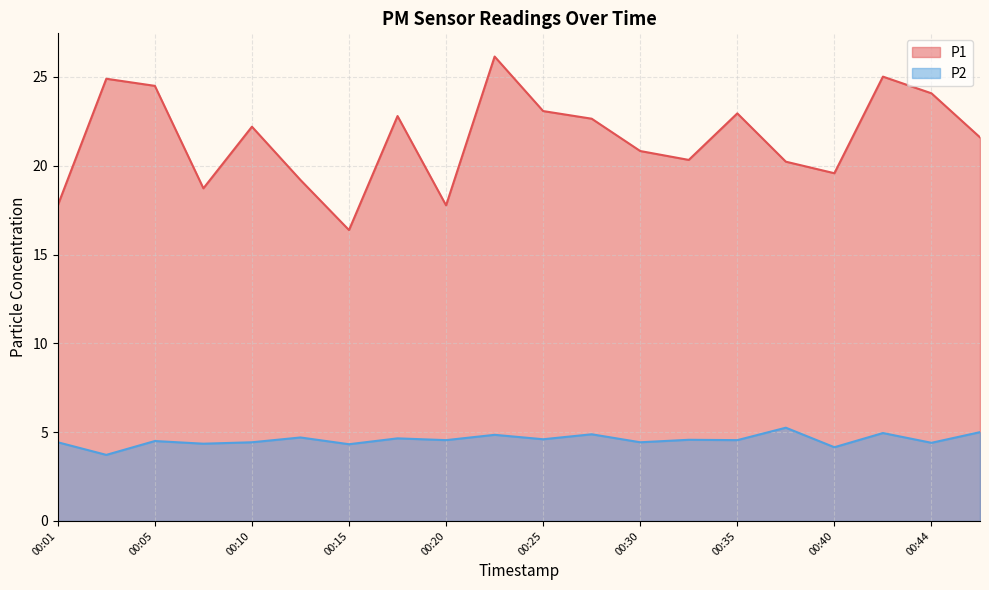

True or false: P2 and P1 cross at least once.

False